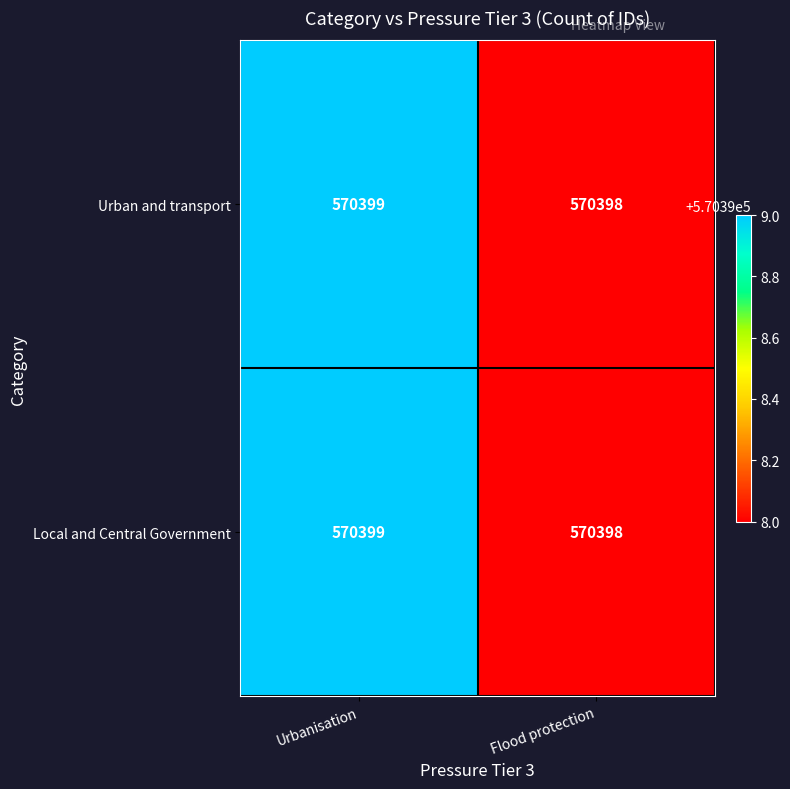

What is the sum of all Local and Central Government values?

1140797